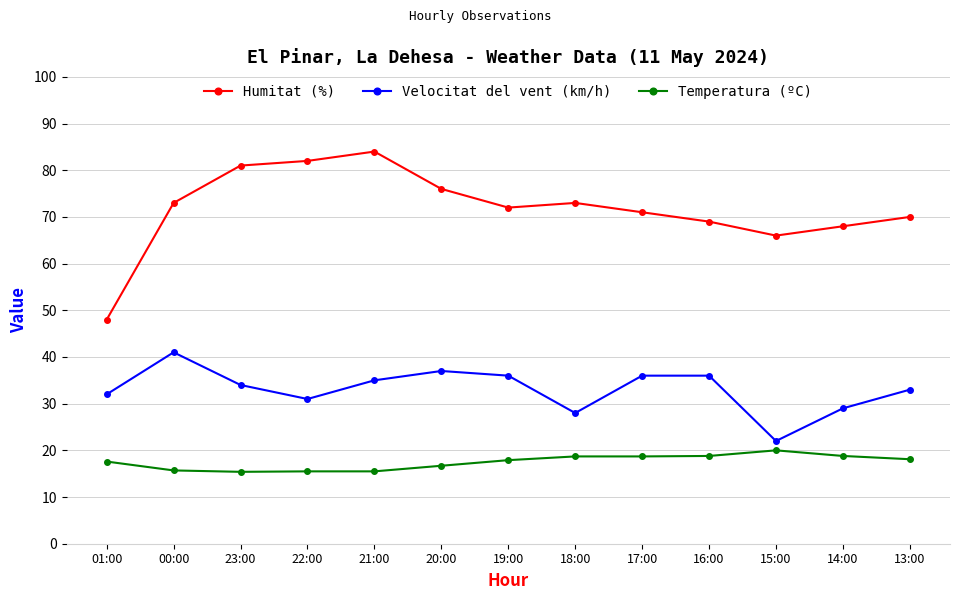

The Temperatura (ºC) series shows 20.9 at 00:00. True or false?

False